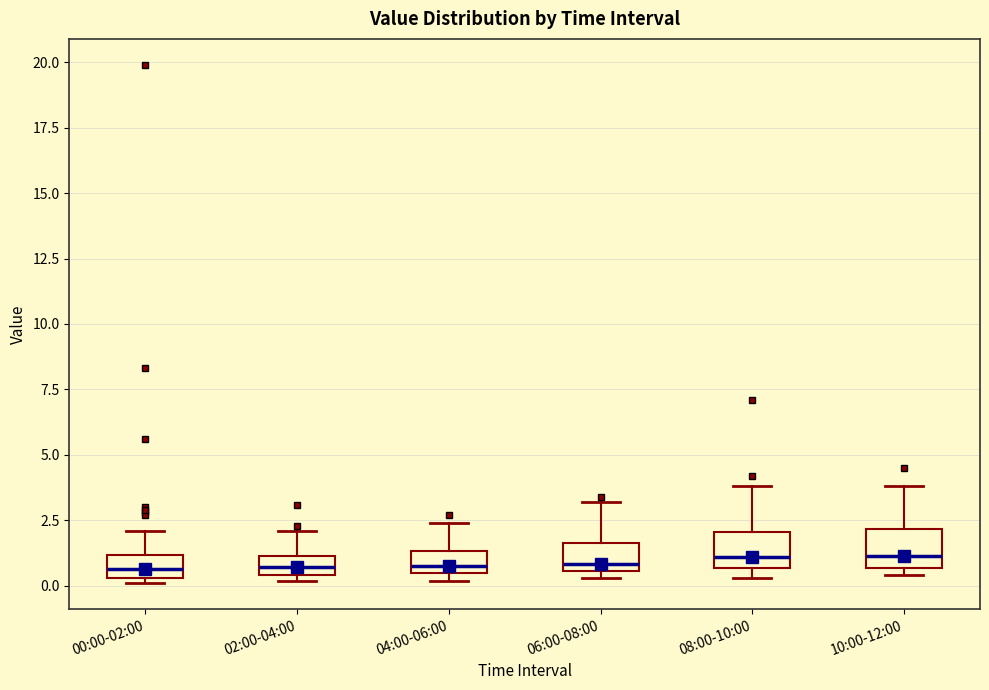

Where is the lower edge of the box for 10:00-12:00 on the y-axis? The values are not printed on the chart, so give them approximately, as read against the axis.

0.5